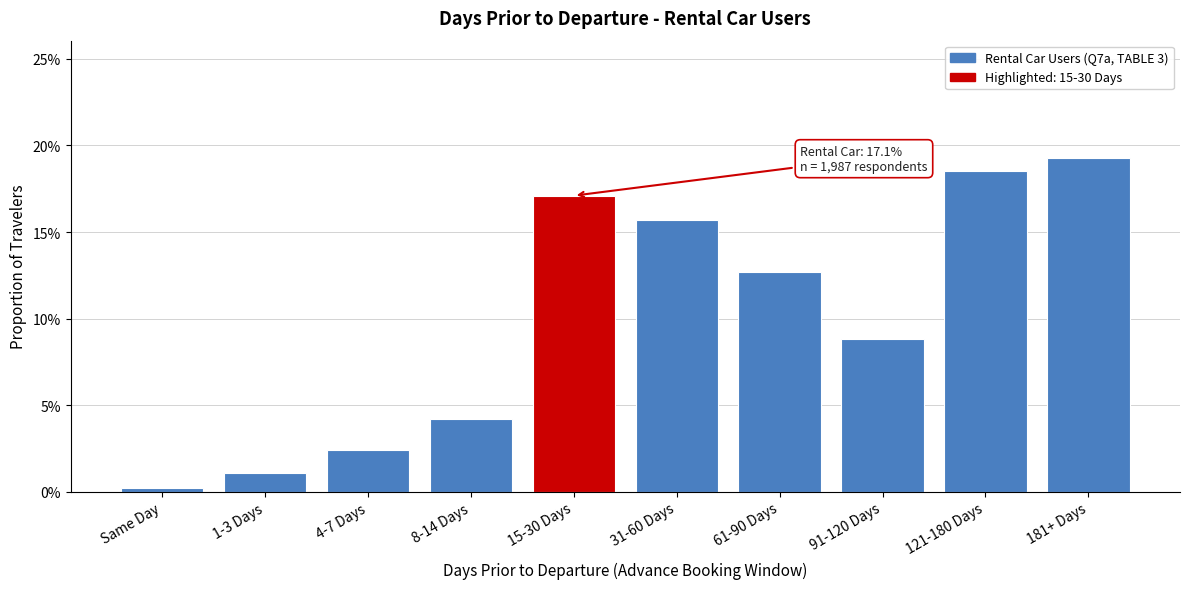

Are the bars horizontal?

No